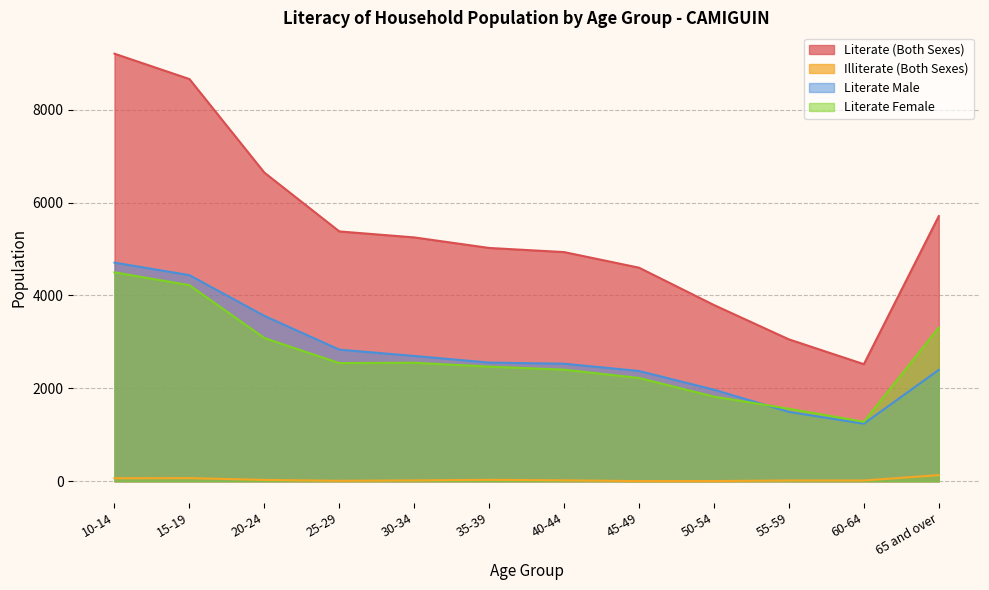

What is the label of the 9th point from the left?

50-54